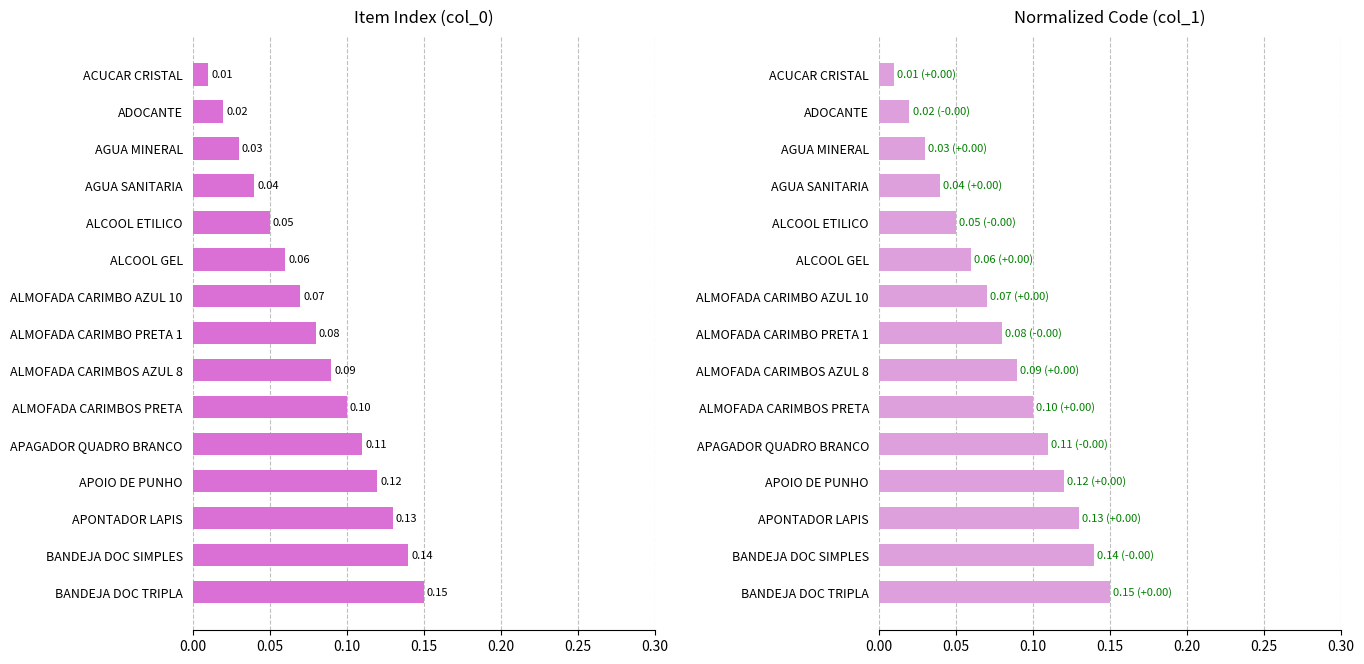

What is the value of the col_0 (scaled) bar at the 7th from the left?

0.1